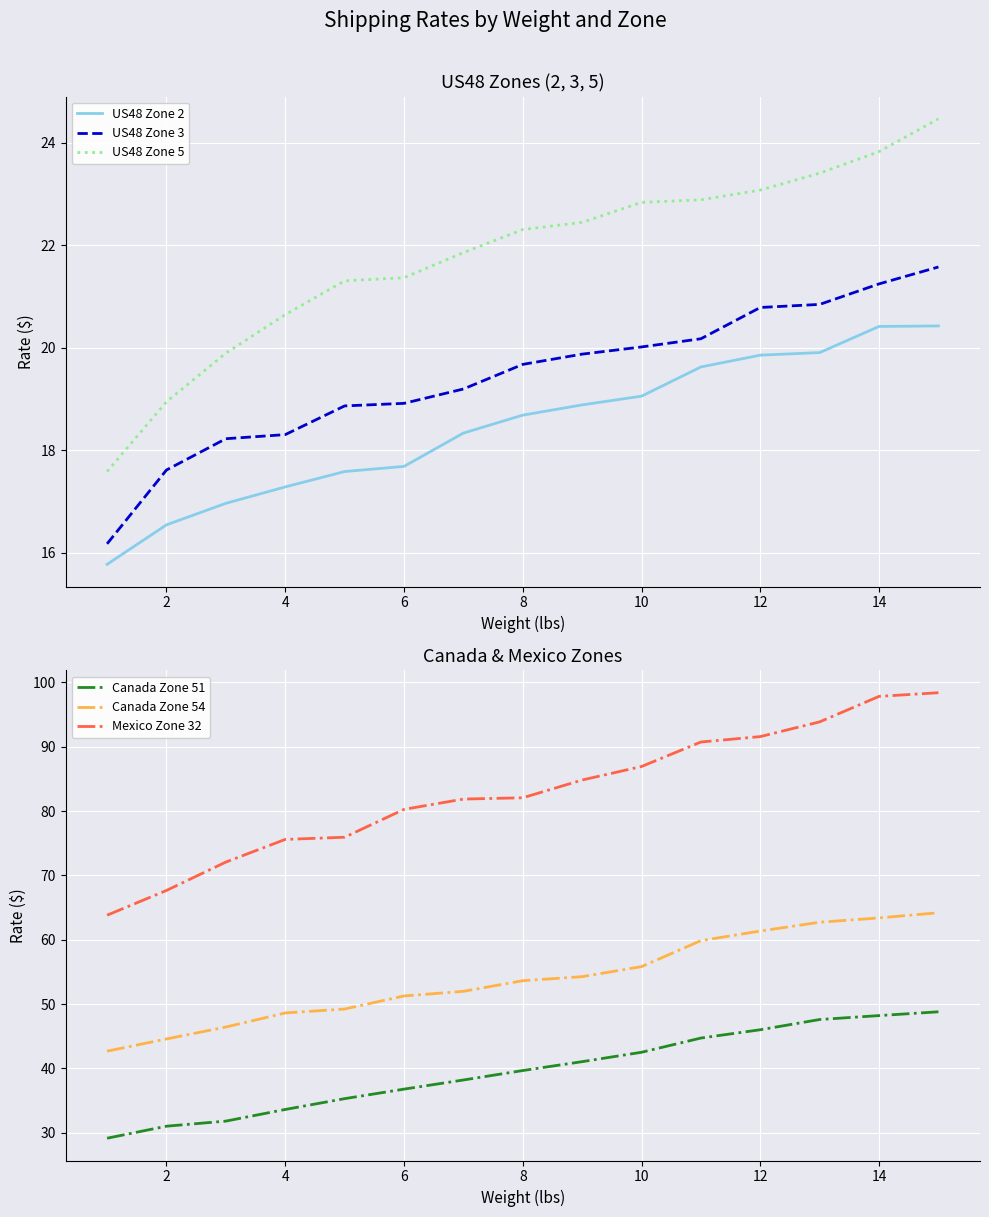

At which label does US48 Zone 5 first exceed 22?

8